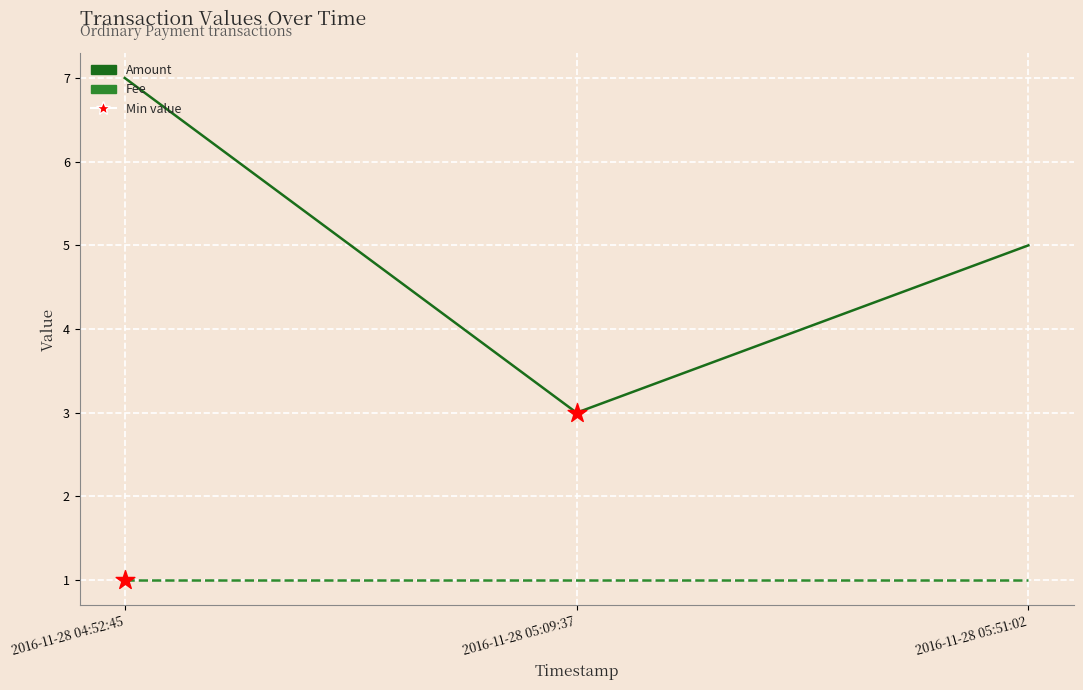

At how many categories does at least one series exceed 4?

2